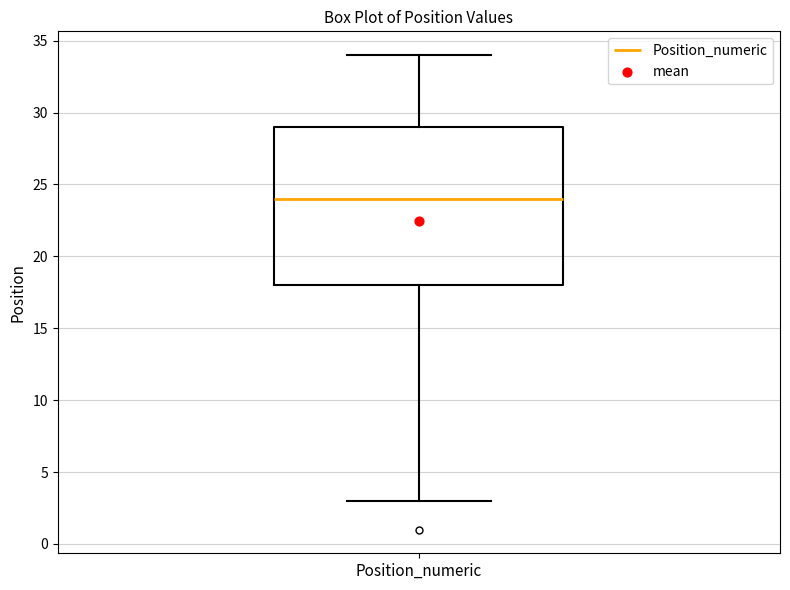

Read this box plot against the y-axis: the position of the median line, the range covered by the box, and the ends of both whiskers. The values are not printed on the chart, so give them approximately, as read against the axis.

median 24, box 18 to 29, whiskers 3 to 34